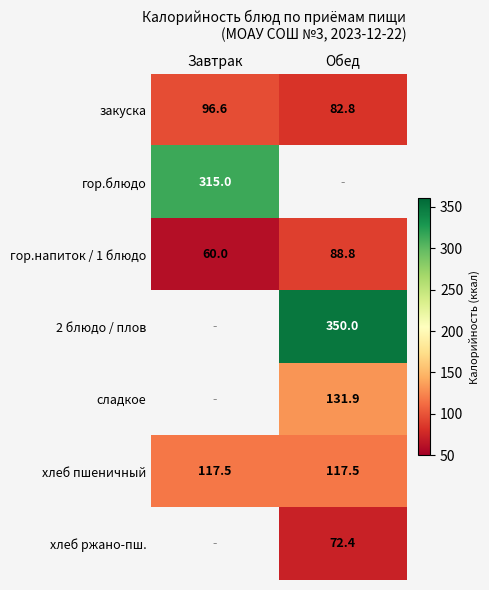

Which label corresponds to the largest value in the chart?

Обед